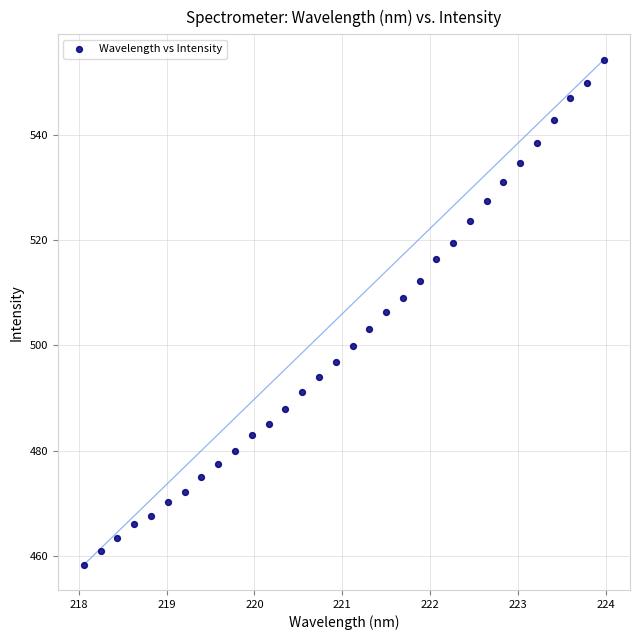

What is the range of Y values (max minus min)?

95.9